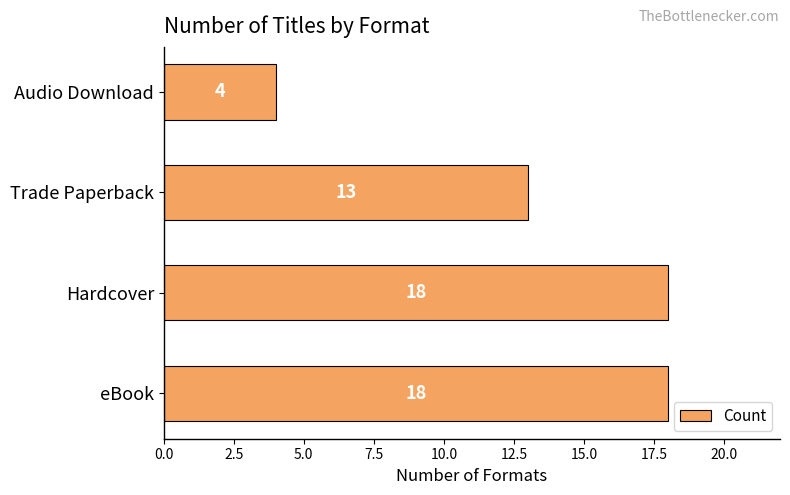

What is the difference between the values at eBook and Audio Download?

14